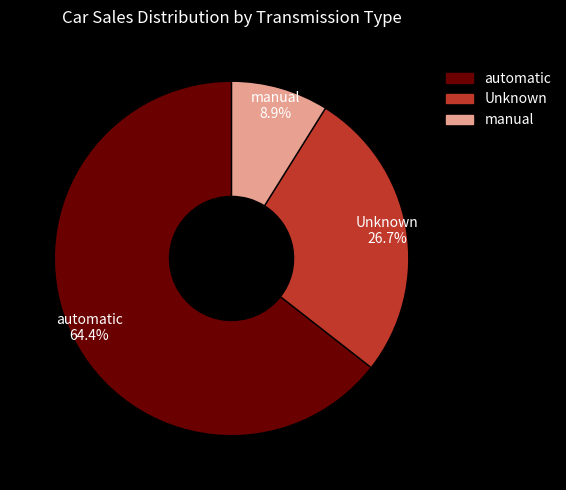

Which slice is the smallest?

manual